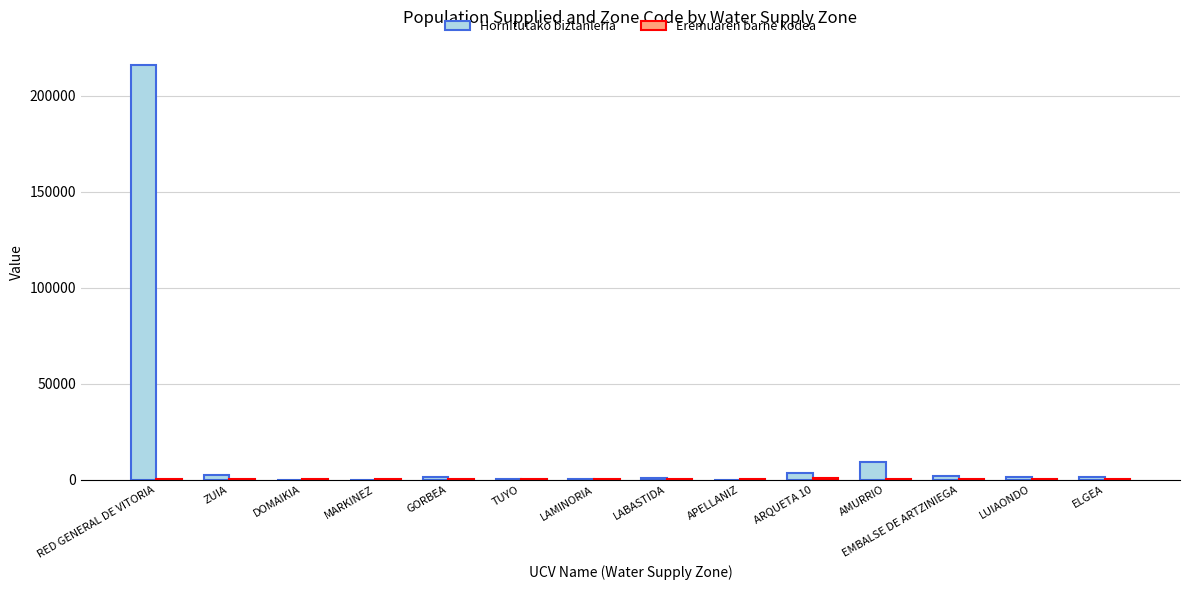

What is the greatest value displayed?

216123